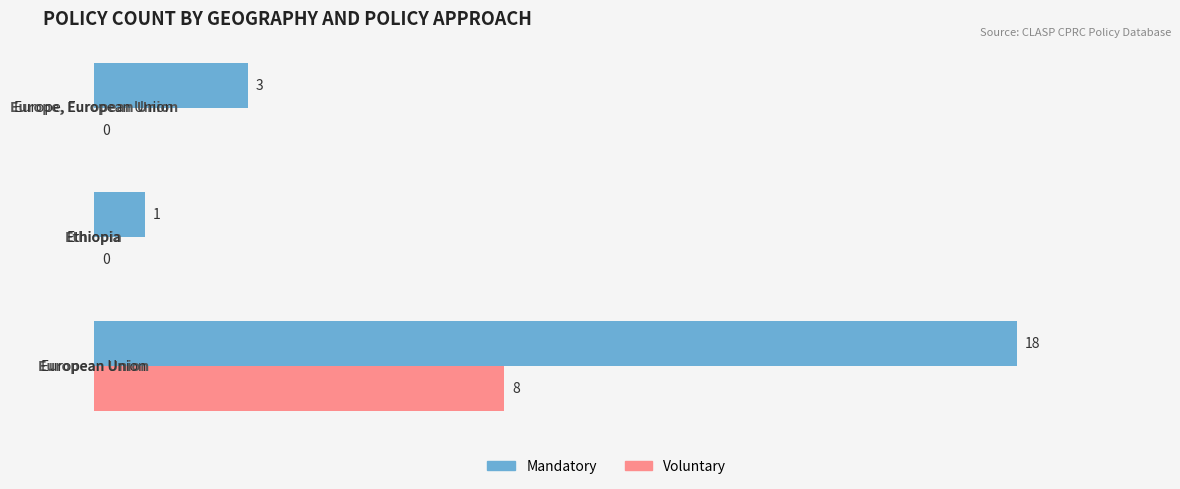

Which series has the largest total across all categories?

Mandatory